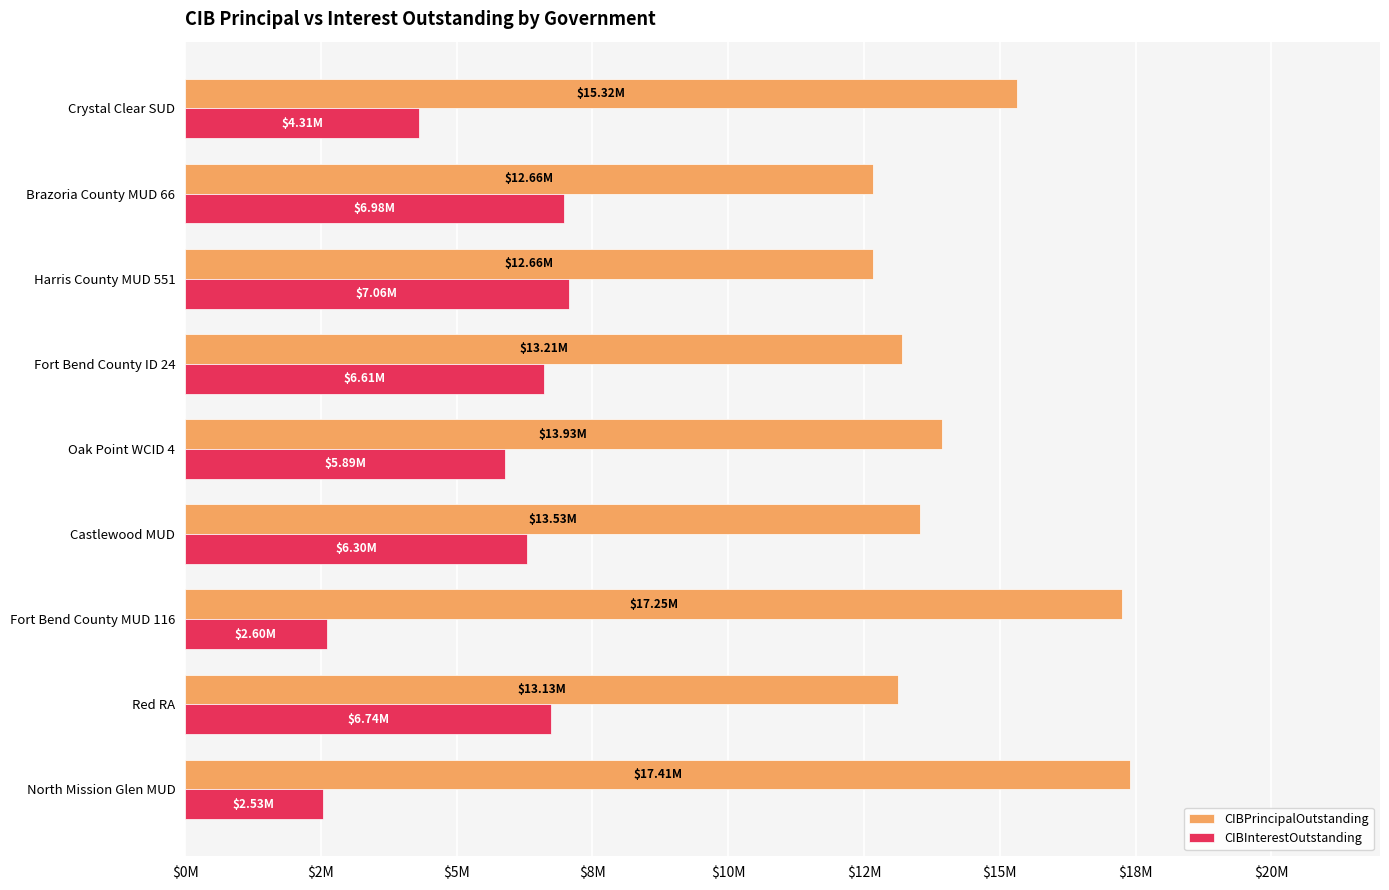

What is the difference between the second highest and minimum values in the CIBPrincipalOutstanding series?

4590000.0